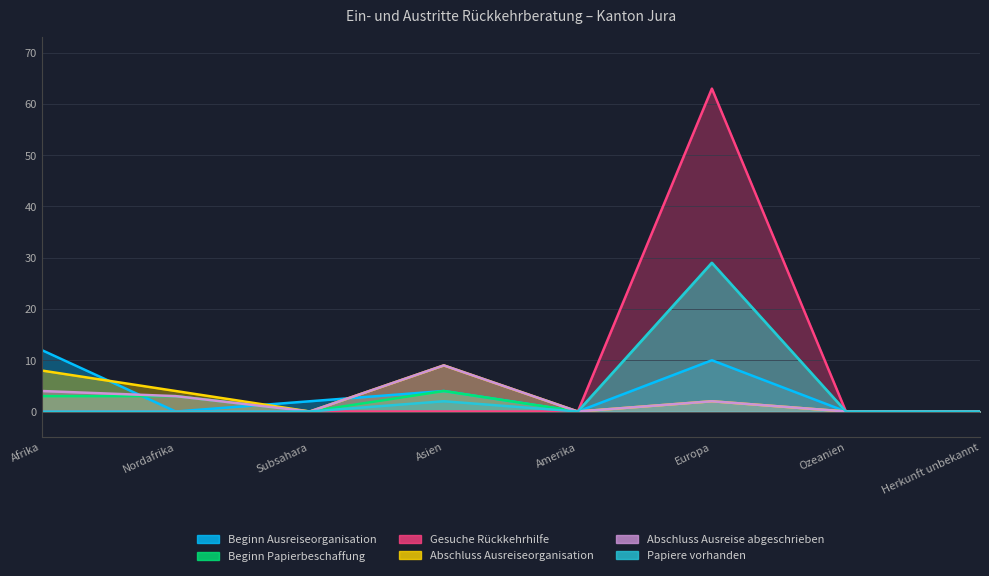

True or false: Abschluss Ausreise abgeschrieben has more than 1 interior local peaks.

True